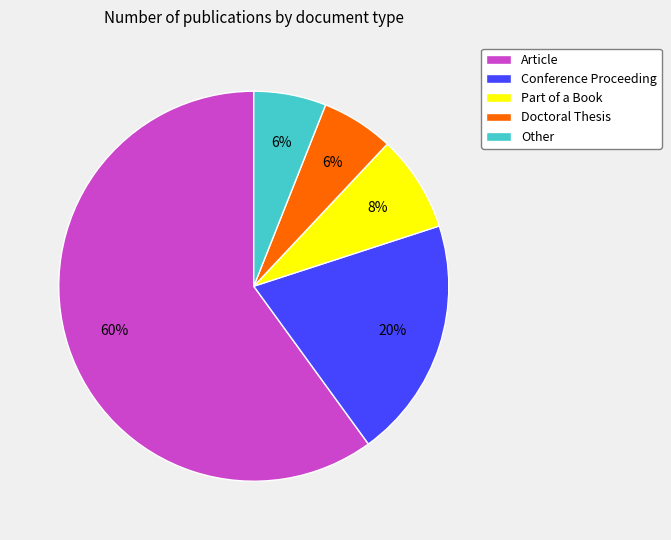

To the nearest percent, what is the difference between the largest and smallest slice percentages?

54%